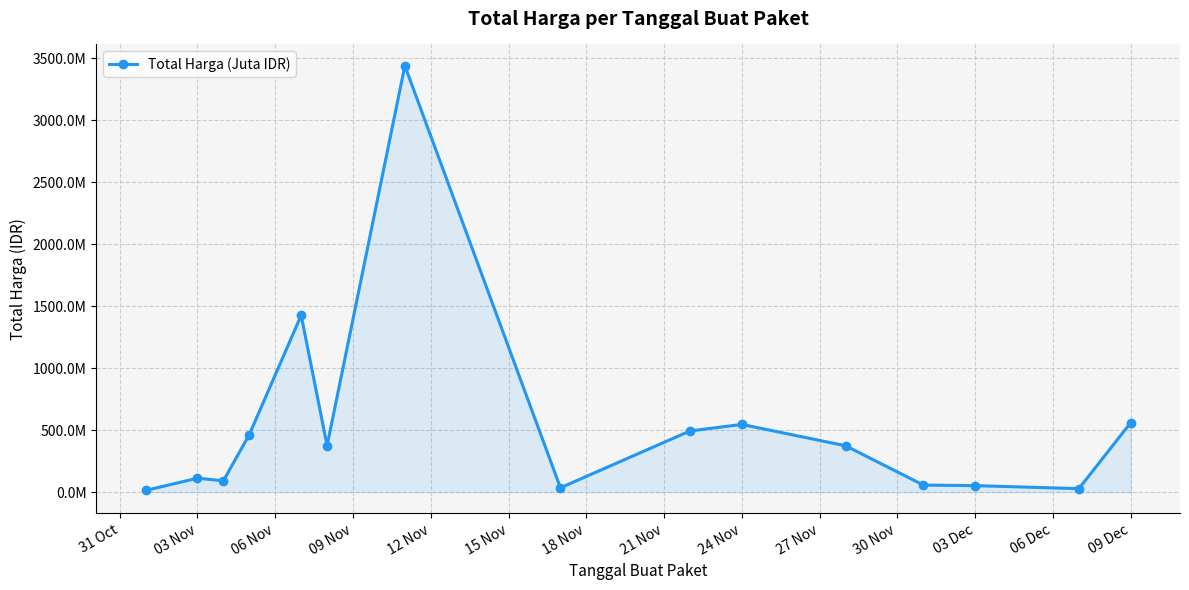

What is the difference between the maximum and minimum values?

3426175740